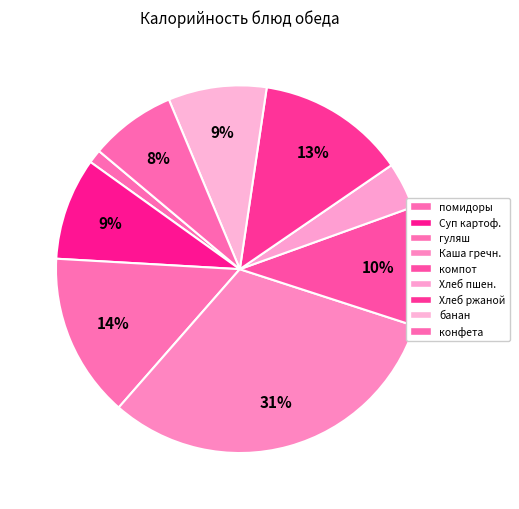

Count the number of slices in the pie.

9